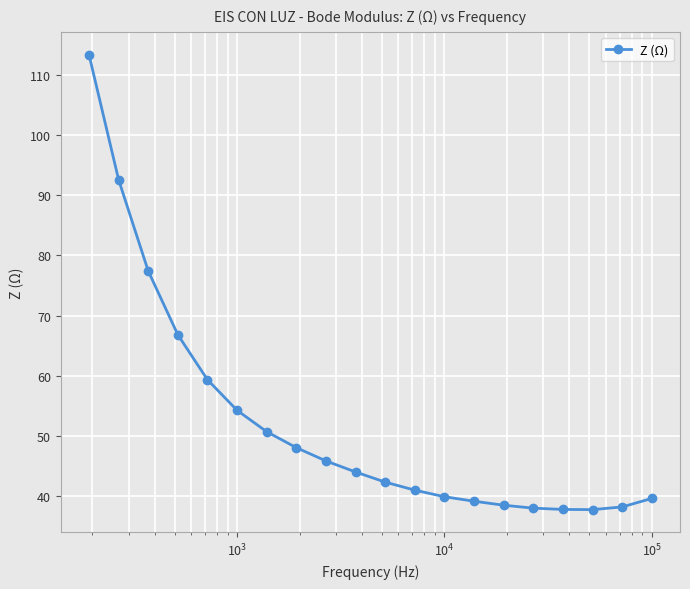

How many data points are less than 44?

10